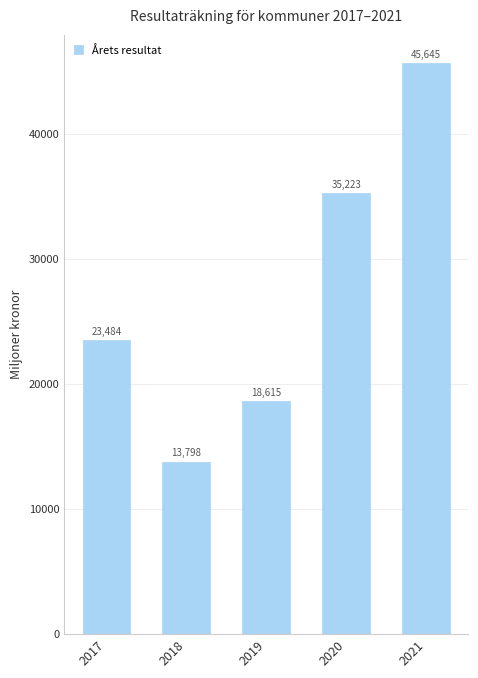

List the labels in order of value, smallest first.

2018, 2019, 2017, 2020, 2021